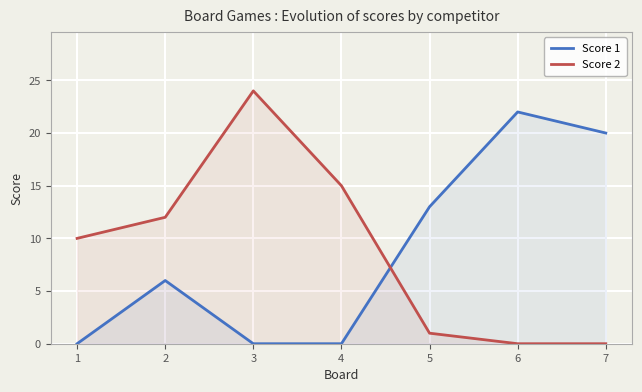

Reading right to left, what are all the values shown in this chart?

Score 1: 20	22	13	0	0	6	0
Score 2: 0	0	1	15	24	12	10